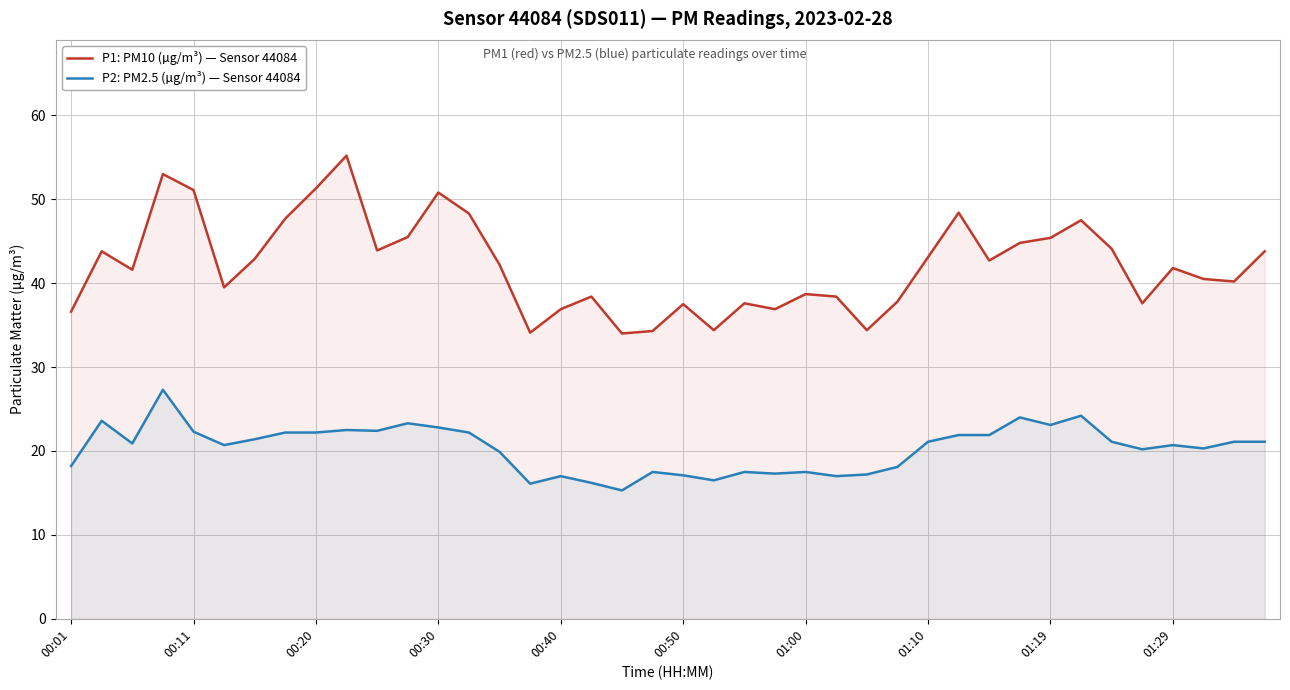

Which series has the largest total across all categories?

P1: PM10 (µg/m³) — Sensor 44084